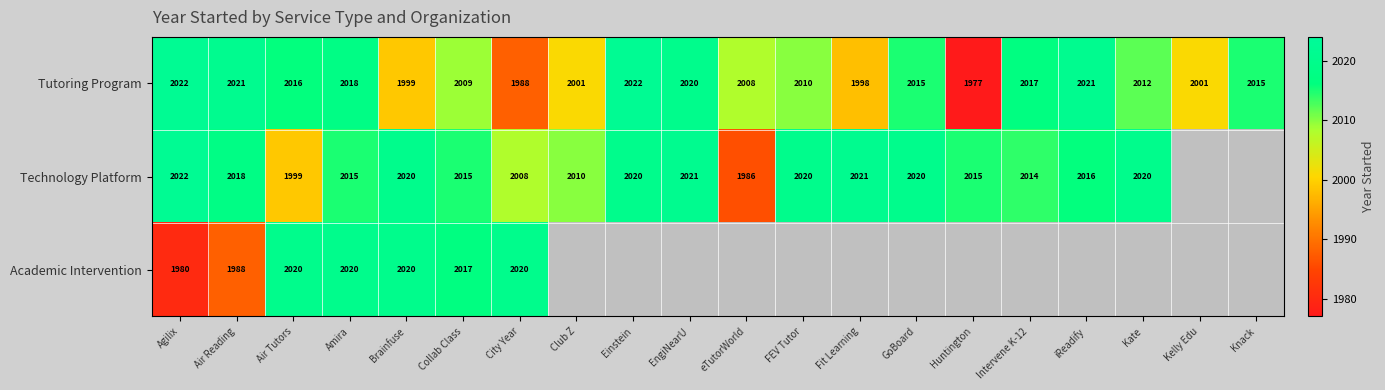

Is it true that Tutoring Program equals 2021 at iReadify?

True